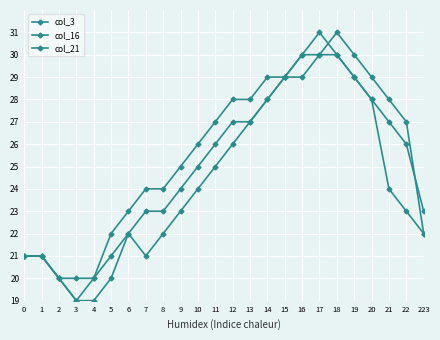

True or false: col_21 has a value of 28 at 12.

True